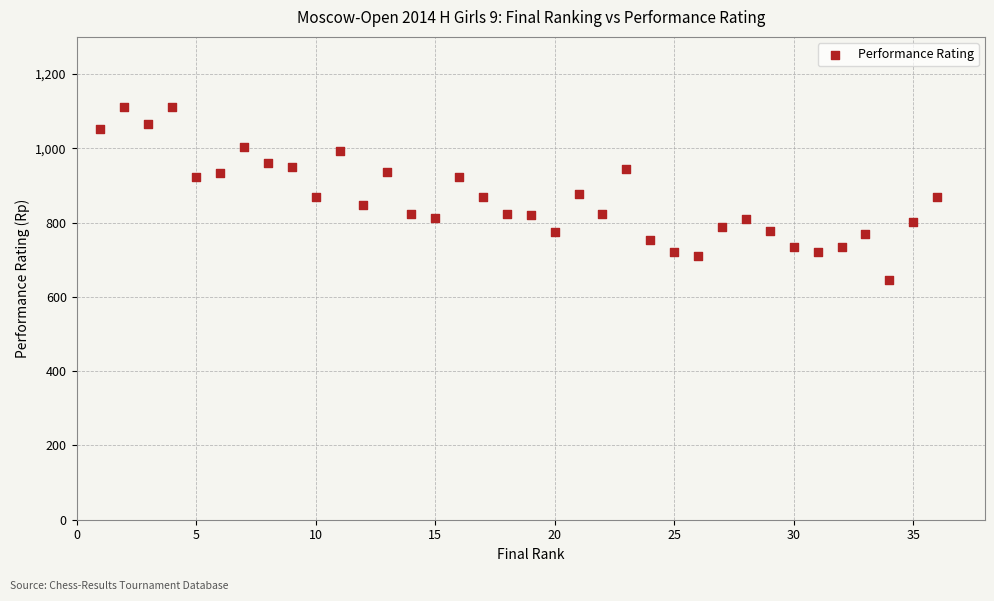

What is the range of X values (max minus min)?

35